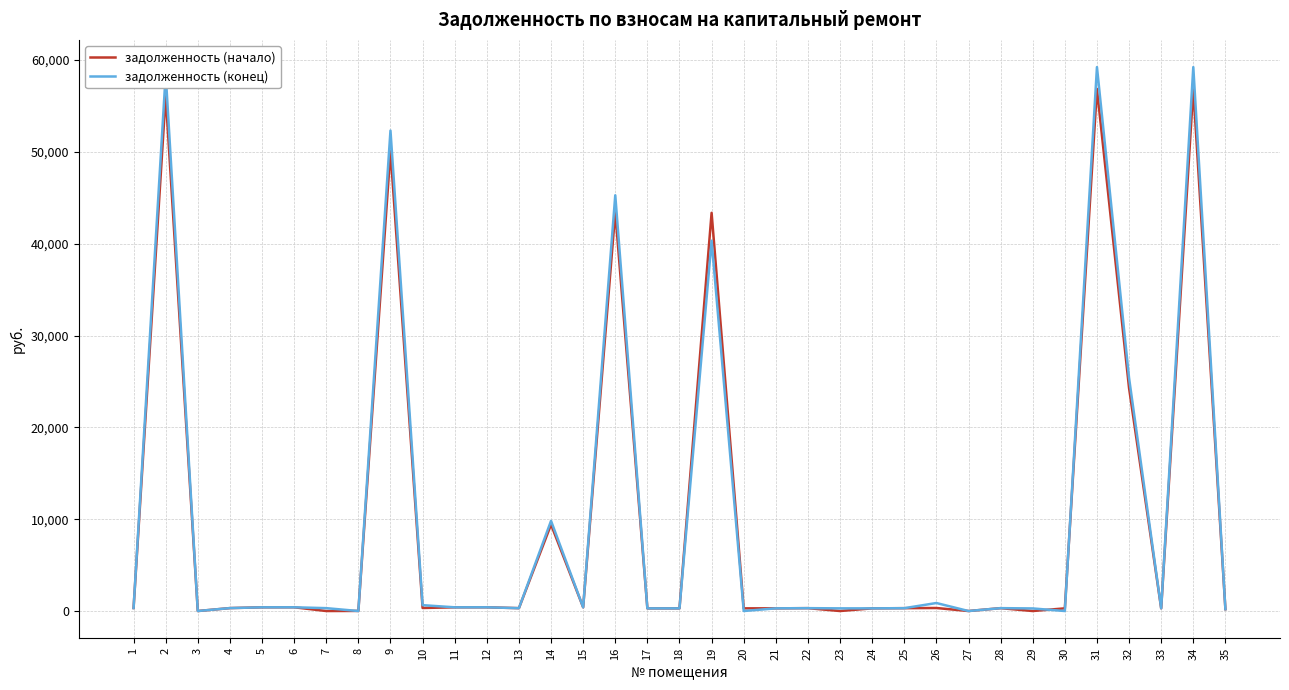

The задолженность (начало) series shows 24272.1 at 32. True or false?

True